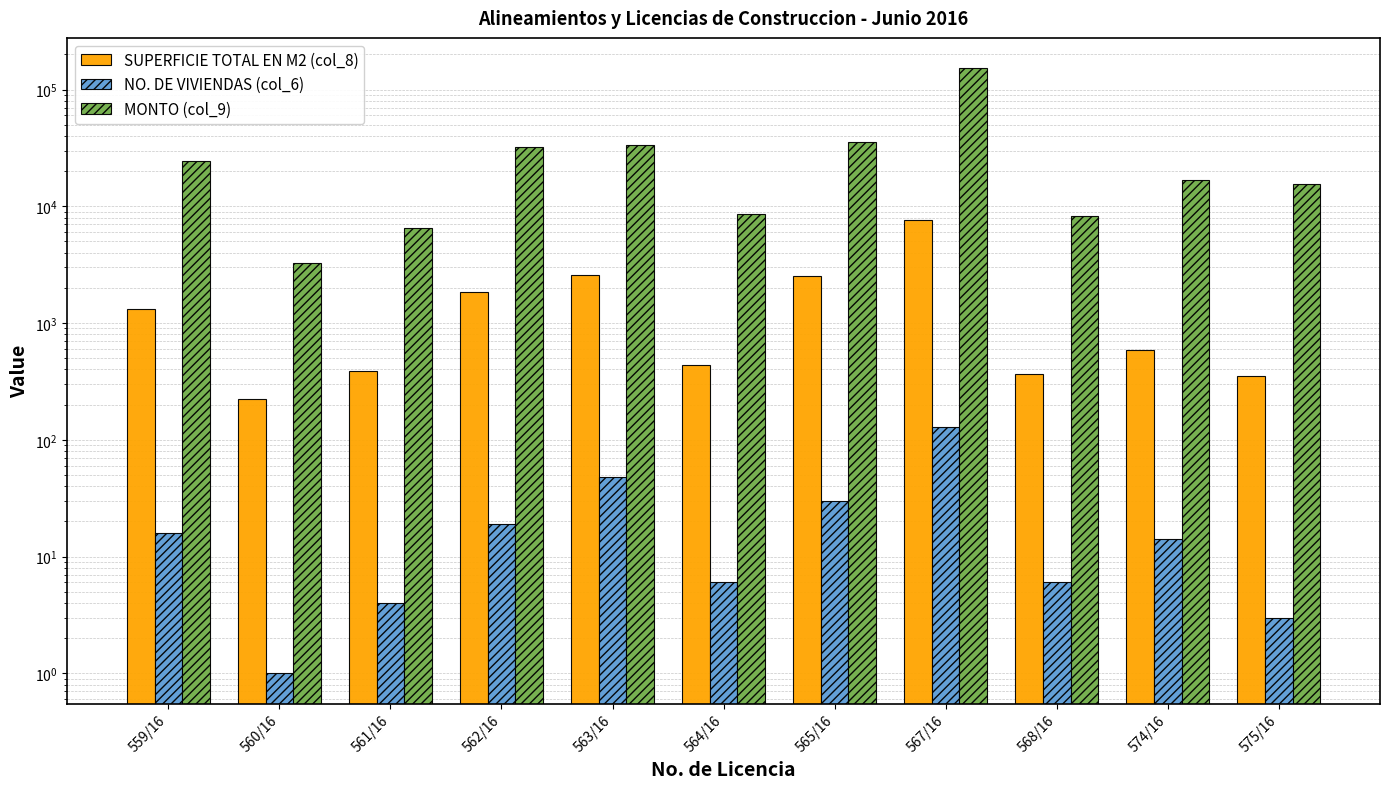

Is the value of NO. DE VIVIENDAS (col_6) at 564/16 greater than the value of MONTO (col_9) at 564/16?

No